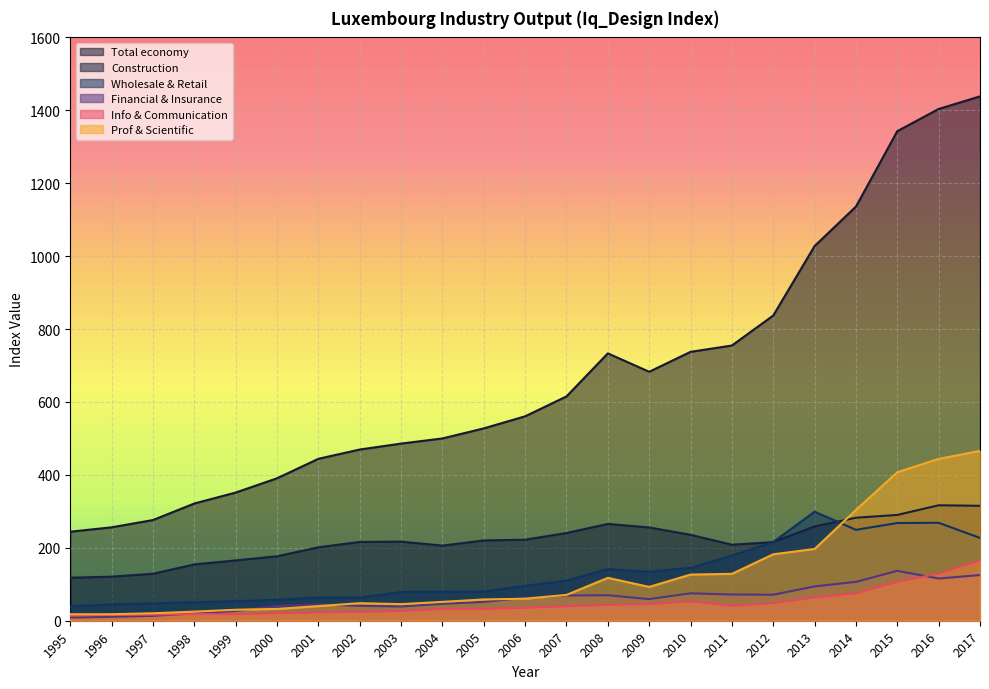

Reading left to right, list all the values displayed in this chart.

Total economy: 1995=244.2	1996=256.3	1997=276.2	1998=321.6	1999=351.6	2000=390.7	2001=444.2	2002=469.6	2003=485.9	2004=500.0	2005=527.6	2006=560.7	2007=615.3	2008=733.4	2009=682.9	2010=737.6	2011=754.9	2012=837.2	2013=1027.8	2014=1136.0	2015=1342.9	2016=1403.7	2017=1438.3
Construction: 1995=118.0	1996=120.9	1997=128.9	1998=154.5	1999=165.5	2000=176.8	2001=201.3	2002=216.2	2003=217.0	2004=206.1	2005=220.2	2006=222.2	2007=240.7	2008=265.6	2009=255.9	2010=235.7	2011=208.5	2012=215.7	2013=258.5	2014=282.6	2015=290.2	2016=316.7	2017=315.3
Wholesale & Retail: 1995=39.2	1996=44.8	1997=47.6	1998=50.7	1999=53.7	2000=57.6	2001=63.5	2002=63.1	2003=78.7	2004=79.9	2005=80.0	2006=95.9	2007=110.0	2008=141.7	2009=134.6	2010=144.8	2011=178.9	2012=215.9	2013=299.2	2014=249.3	2015=268.0	2016=268.7	2017=227.1
Financial & Insurance: 1995=8.8	1996=10.7	1997=13.5	1998=19.8	1999=27.0	2000=40.4	2001=44.8	2002=40.8	2003=39.1	2004=46.3	2005=51.5	2006=62.9	2007=69.2	2008=69.9	2009=59.3	2010=75.2	2011=71.9	2012=71.3	2013=94.1	2014=106.6	2015=136.8	2016=115.8	2017=125.2
Info & Communication: 1995=14.8	1996=16.0	1997=16.8	1998=18.4	1999=17.8	2000=20.6	2001=22.5	2002=24.2	2003=26.5	2004=31.8	2005=32.3	2006=35.3	2007=39.7	2008=43.4	2009=45.3	2010=53.1	2011=40.7	2012=48.1	2013=63.3	2014=75.1	2015=106.8	2016=129.3	2017=165.4
Prof & Scientific: 1995=17.9	1996=17.9	1997=20.5	1998=25.0	1999=30.1	2000=32.4	2001=40.1	2002=48.2	2003=45.5	2004=51.7	2005=58.4	2006=60.4	2007=70.9	2008=117.6	2009=92.7	2010=126.6	2011=128.6	2012=182.3	2013=196.8	2014=303.8	2015=407.4	2016=443.9	2017=465.8